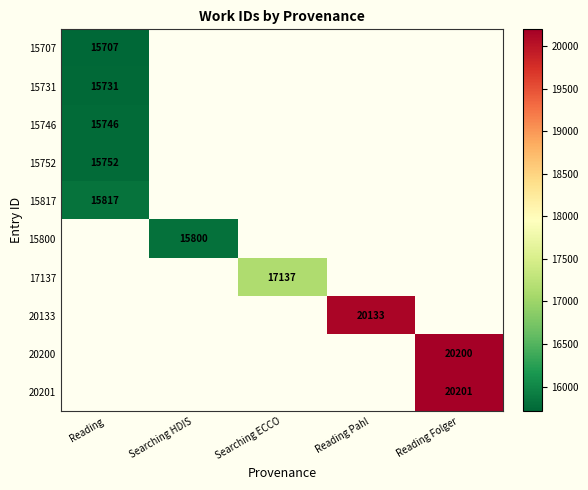

The value of 17137 at Searching ECCO is 17137. True or false?

True